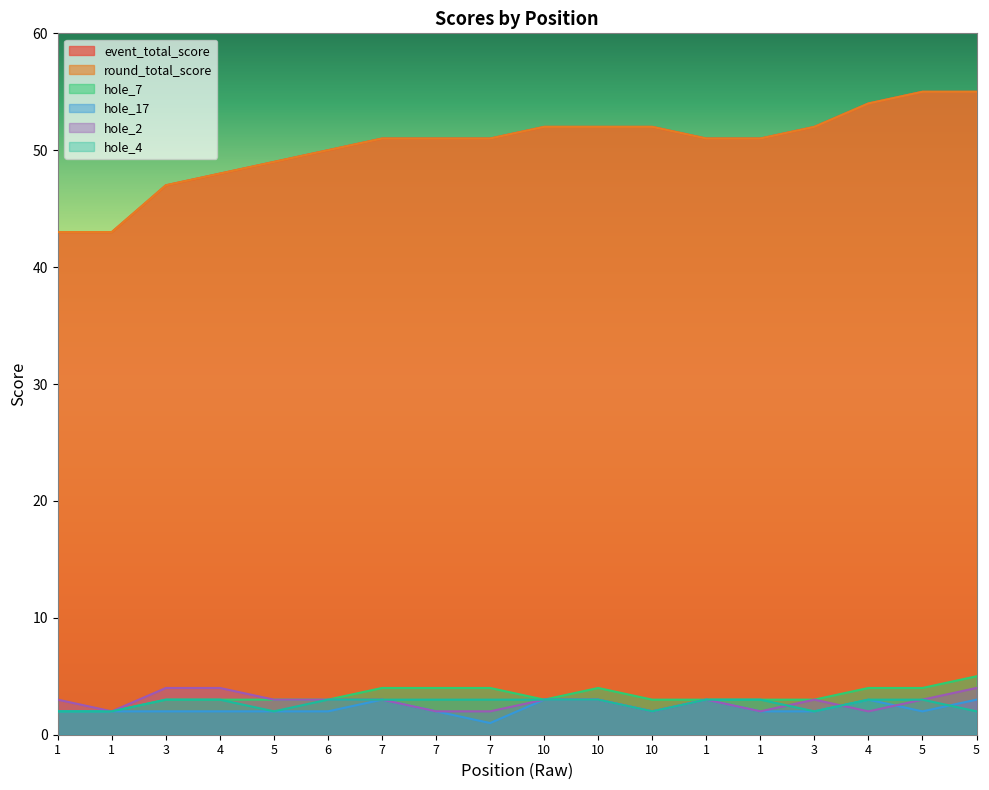

What is the average value of the hole_4 series?

3